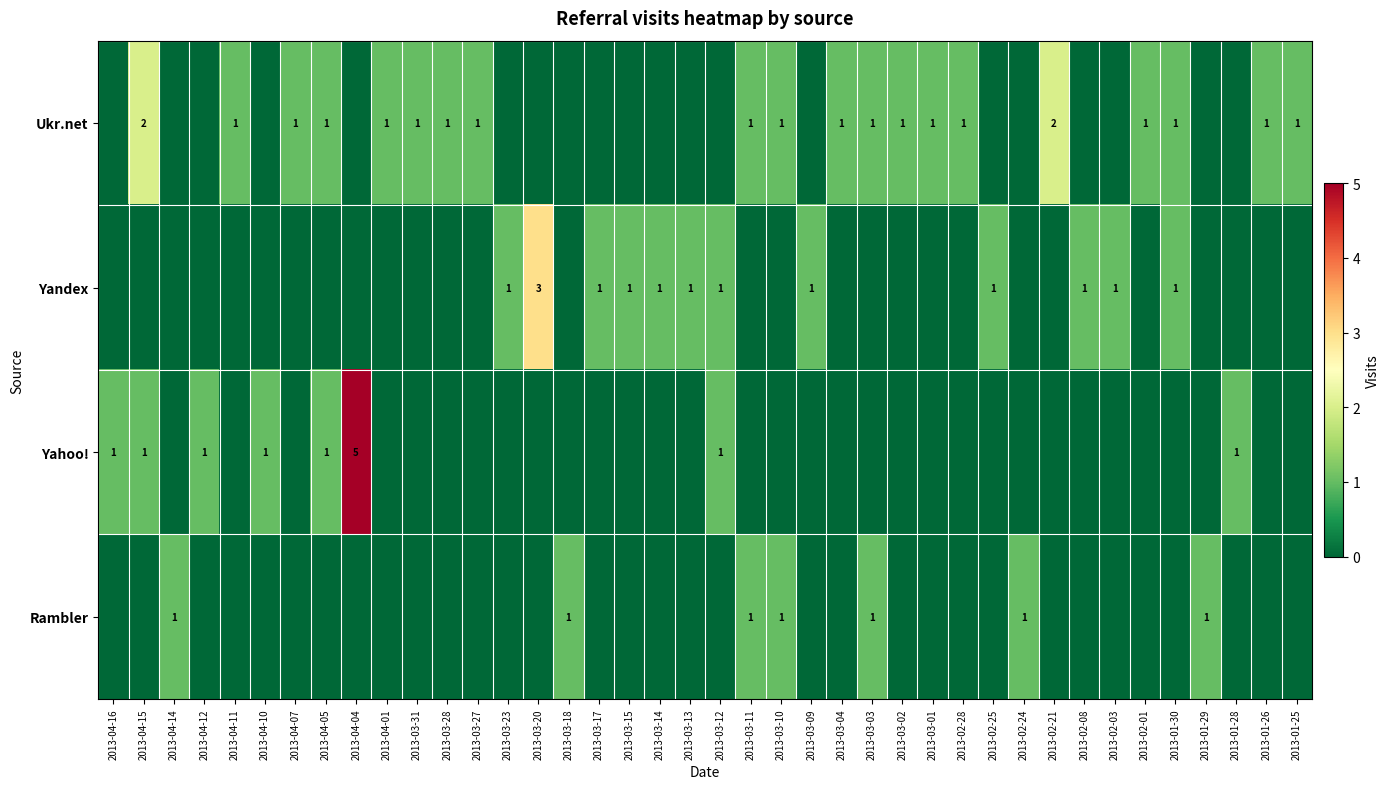

Is the value of Yandex at 2013-03-13 greater than the value of Rambler at 2013-03-18?

No